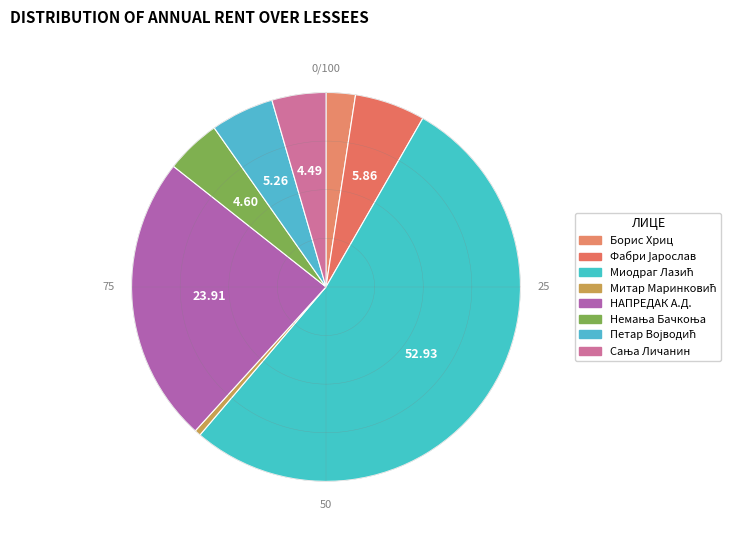

What is the majority slice?

Миодраг Лазић